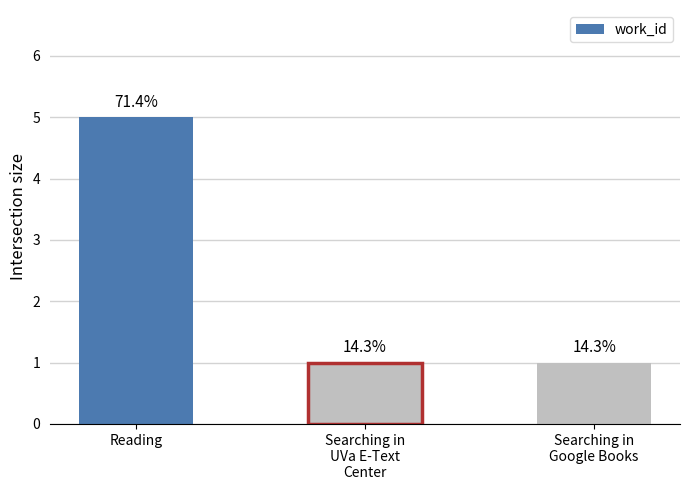

Are the bars grouped side by side (vs. stacked)?

No